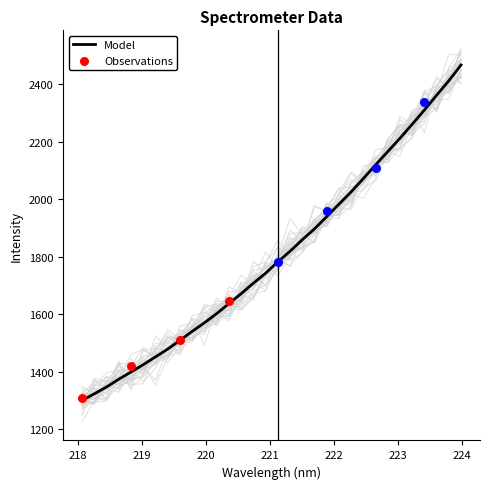

What is the ratio of the value at 221.1174 to the value at 219.7801?

1.2